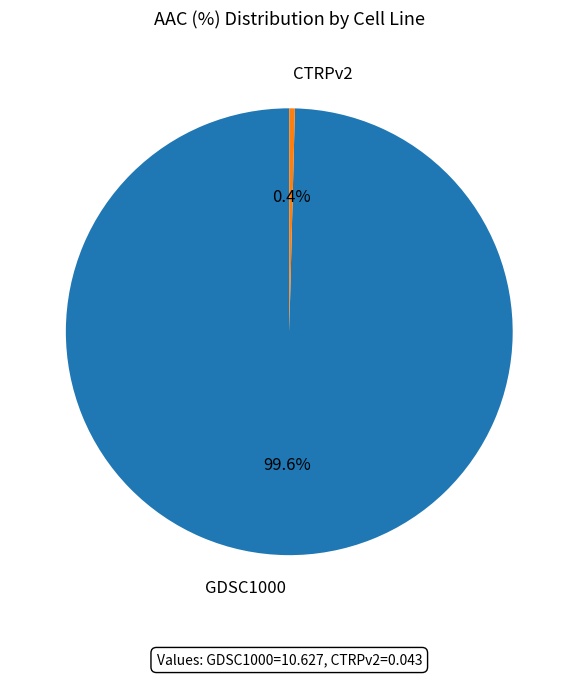

To the nearest percent, what is the average slice percentage?

50%